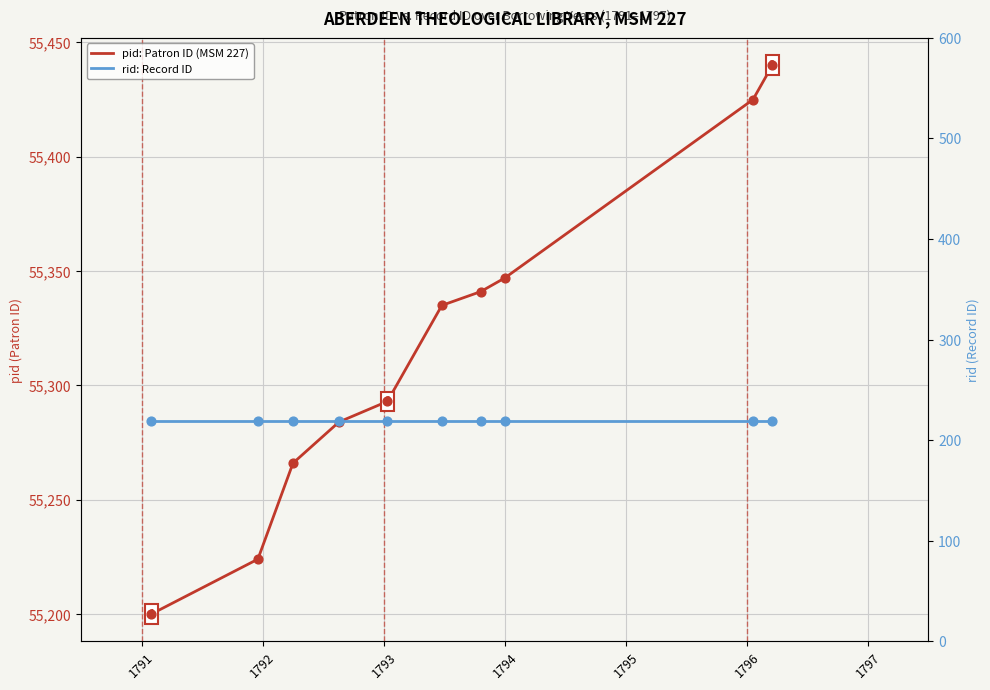

Which series has the largest total across all categories?

pid: Patron ID (MSM 227)